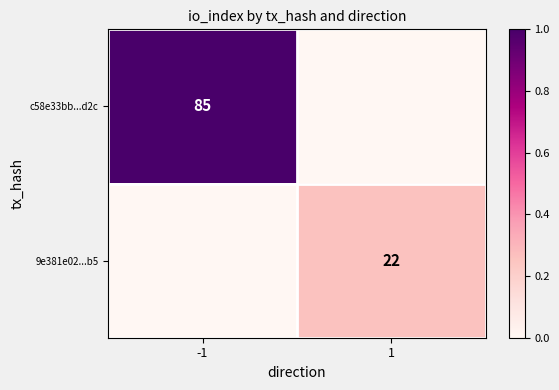

At which category is the sum across all series the highest?

-1